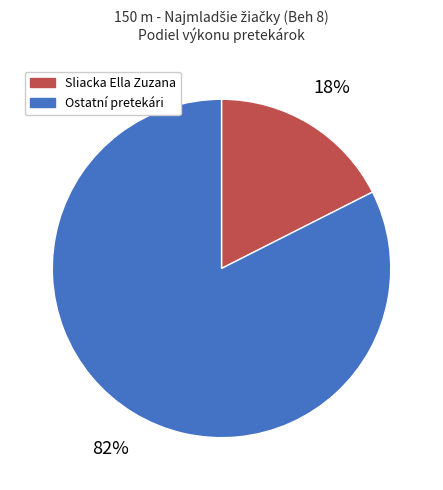

Is Sliacka Ella Zuzana the majority of the pie?

No